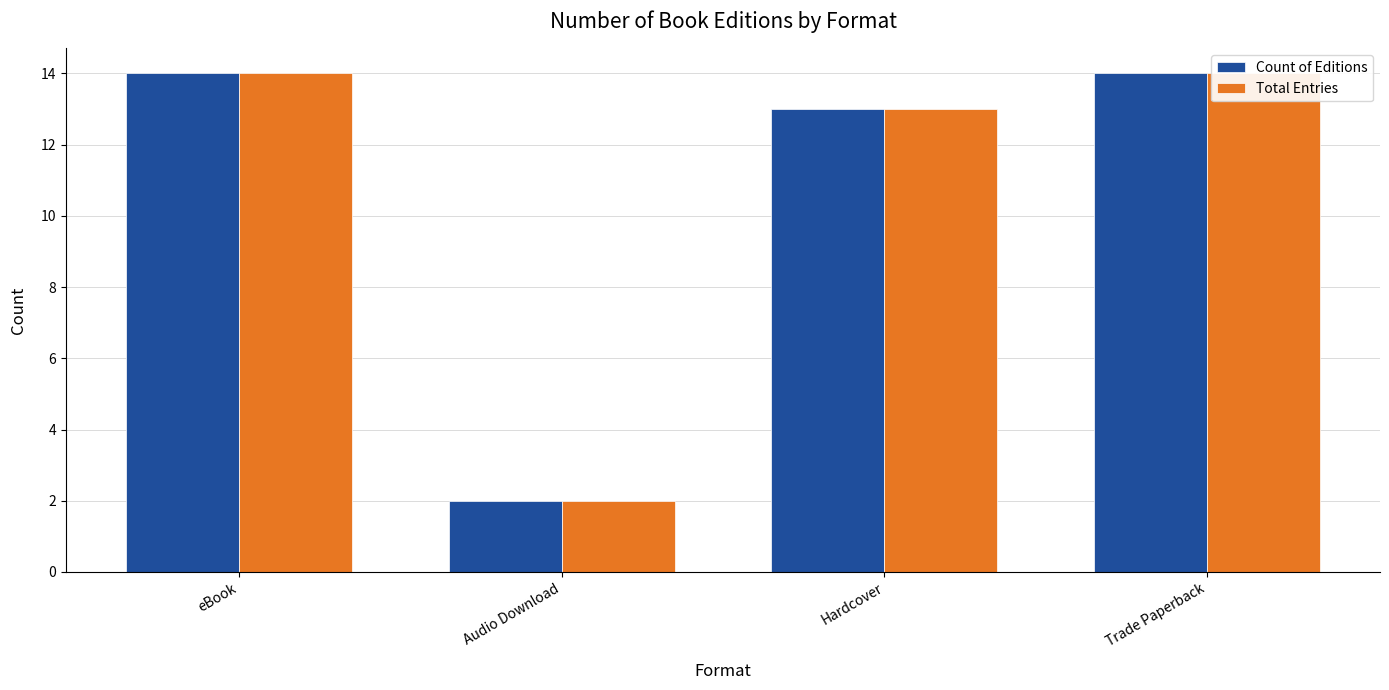

Which series changed the most between Hardcover and Trade Paperback?

Count of Editions